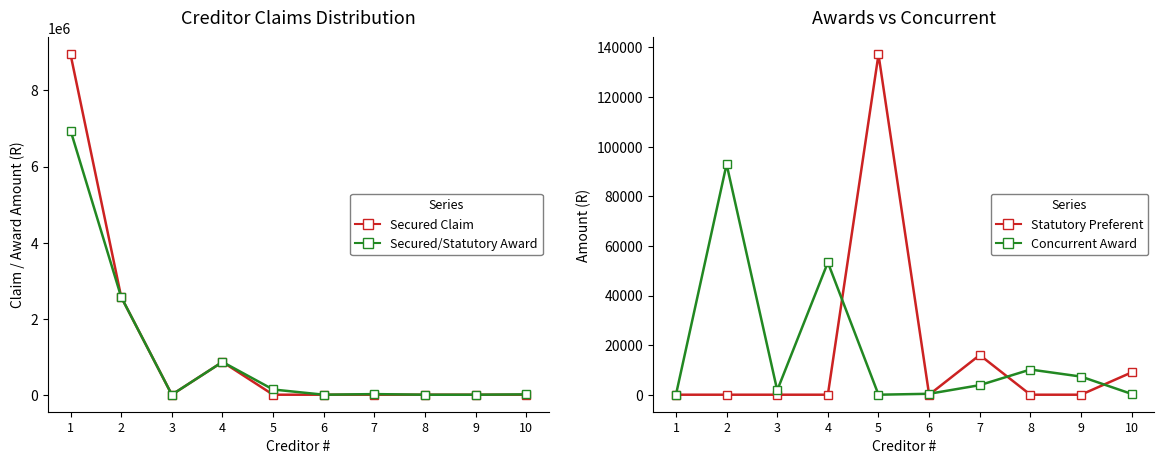

How many values in the Statutory Preferent series exceed 0?

3